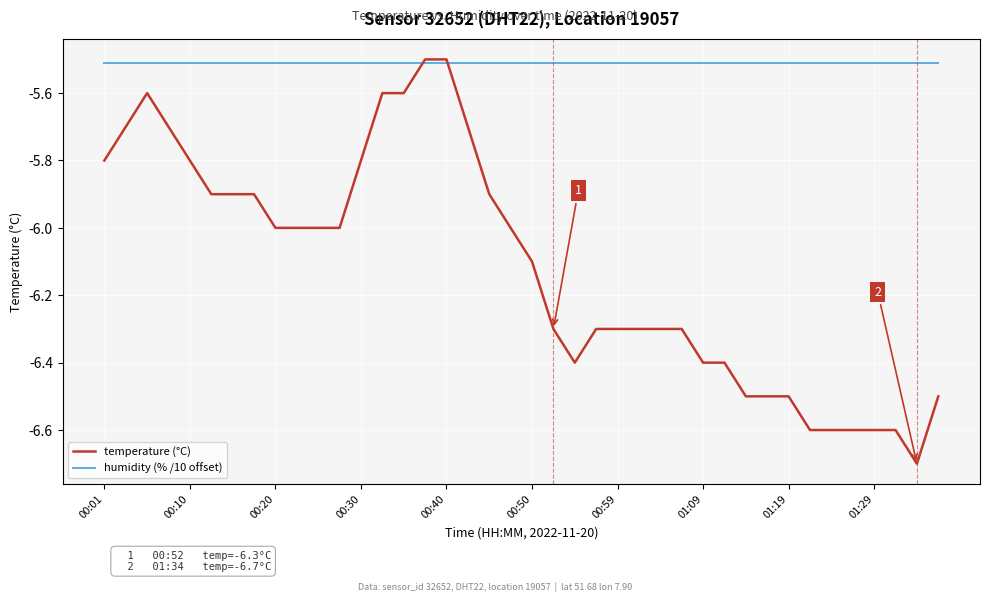

What is the minimum value shown in the chart?

-6.7